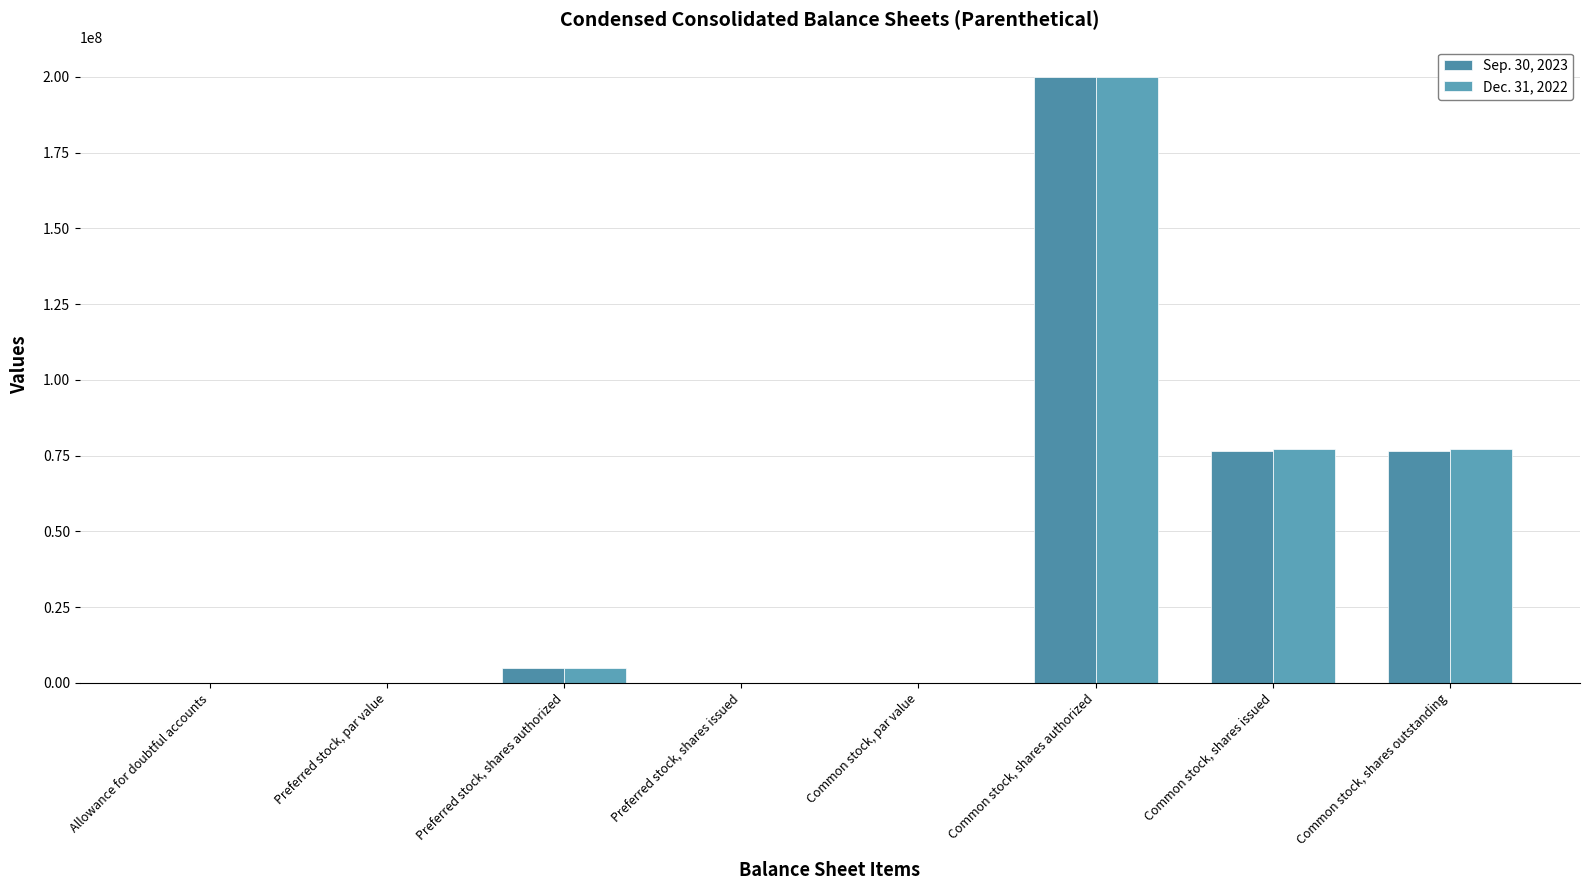

Between Common stock, shares authorized and Allowance for doubtful accounts, which is larger?

Common stock, shares authorized